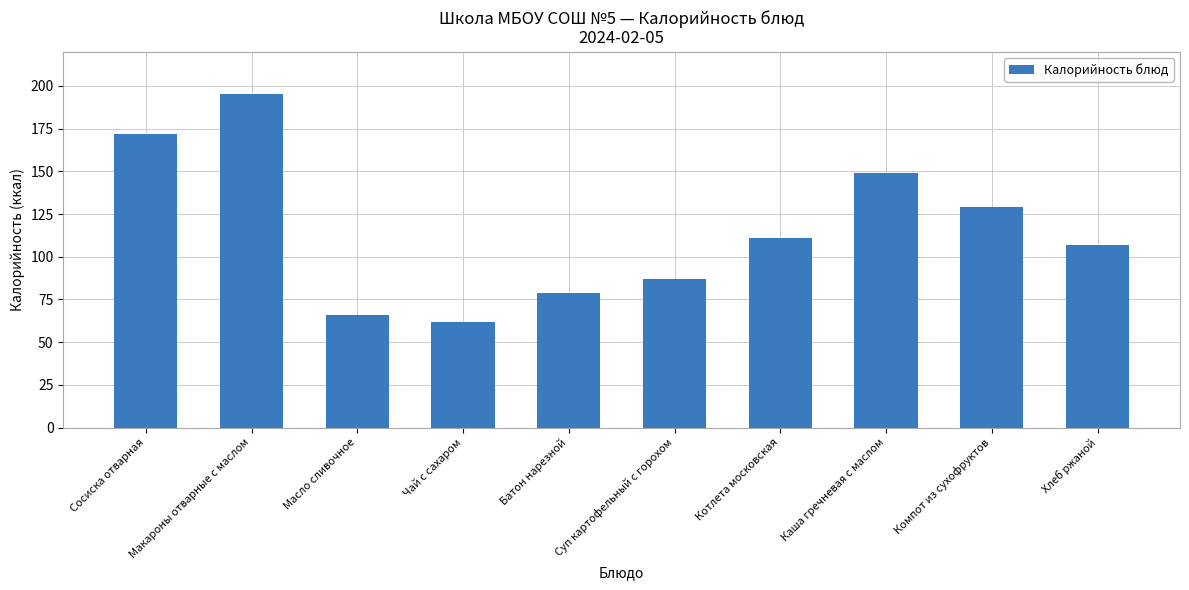

Read the value at Суп картофельный с горохом.

87